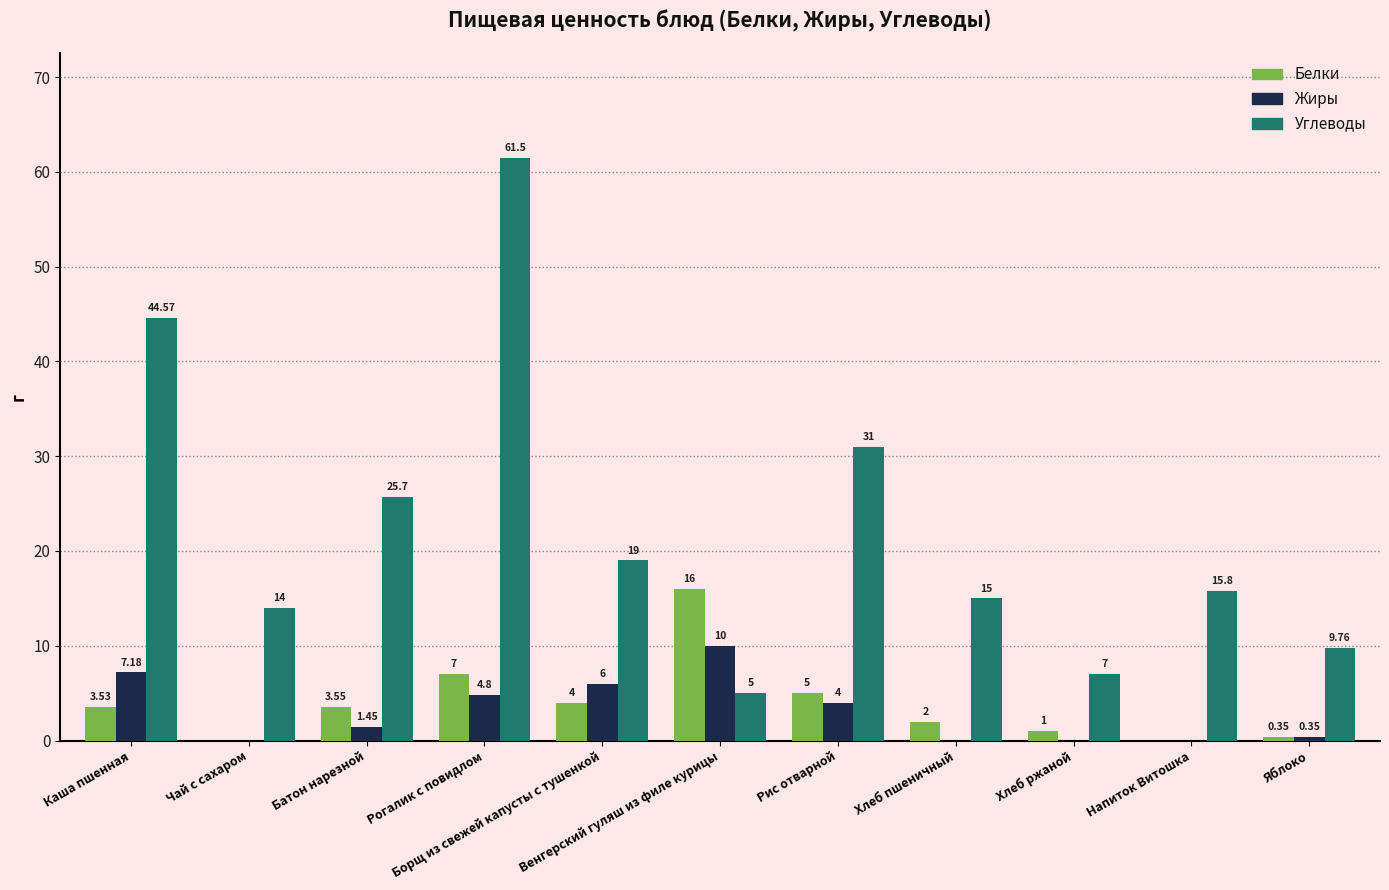

What is the difference between the Жиры values at Рис отварной and Напиток Витошка?

4.0